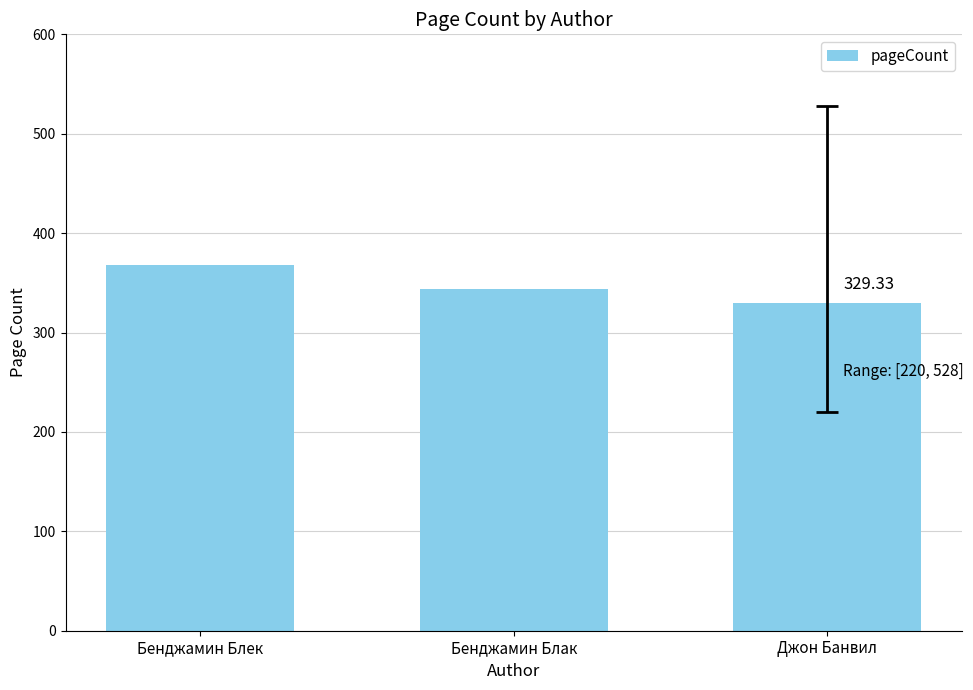

Reading left to right, what are all the values shown in this chart?

Бенджамин Блек=368.0	Бенджамин Блак=344.0	Джон Банвил=329.3